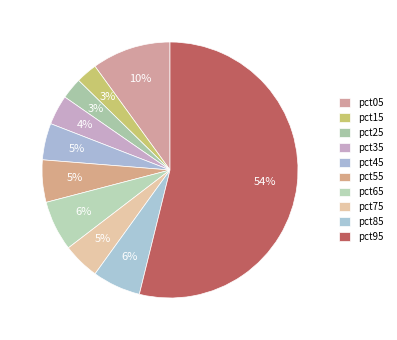

To the nearest percent, what is the average slice percentage?

10%